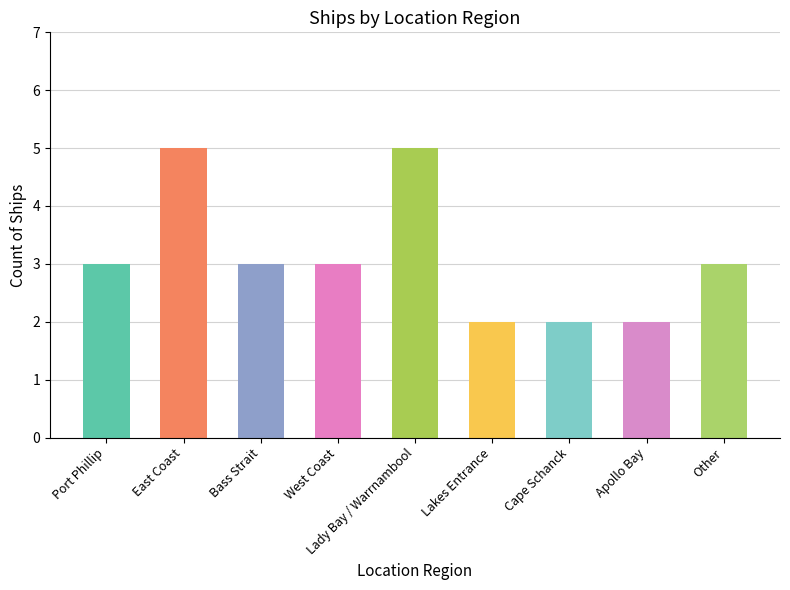

The value at Apollo Bay is 3. True or false?

False